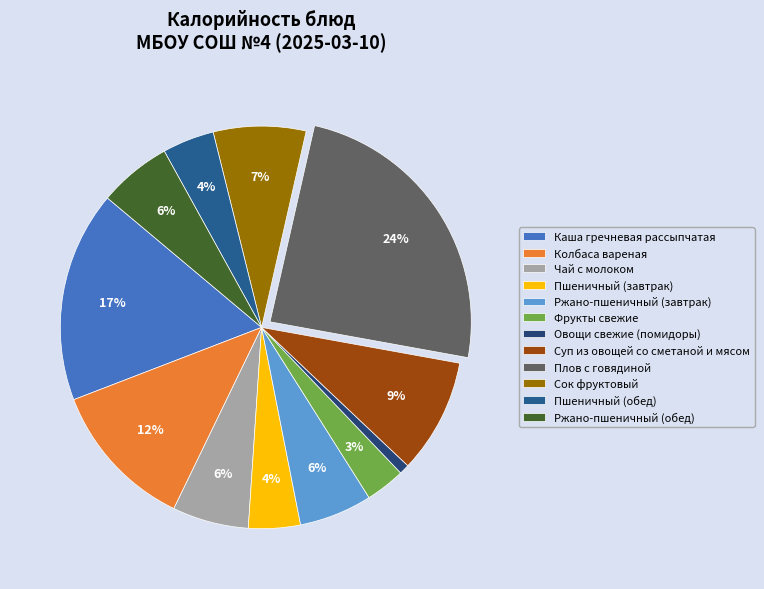

True or false: Колбаса вареная accounts for 12% of the total.

True